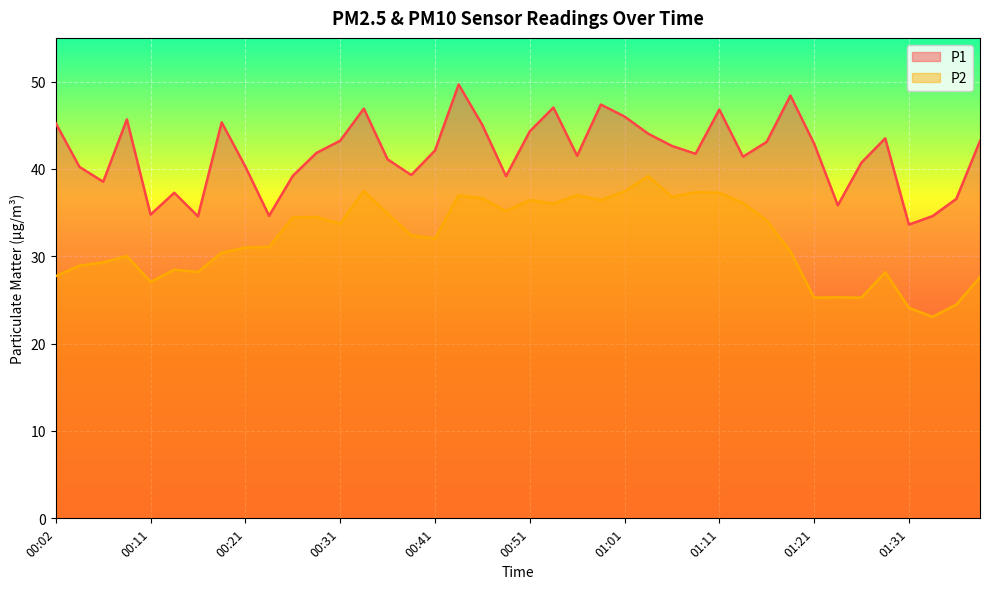

Which series has the widest spread of values?

P2